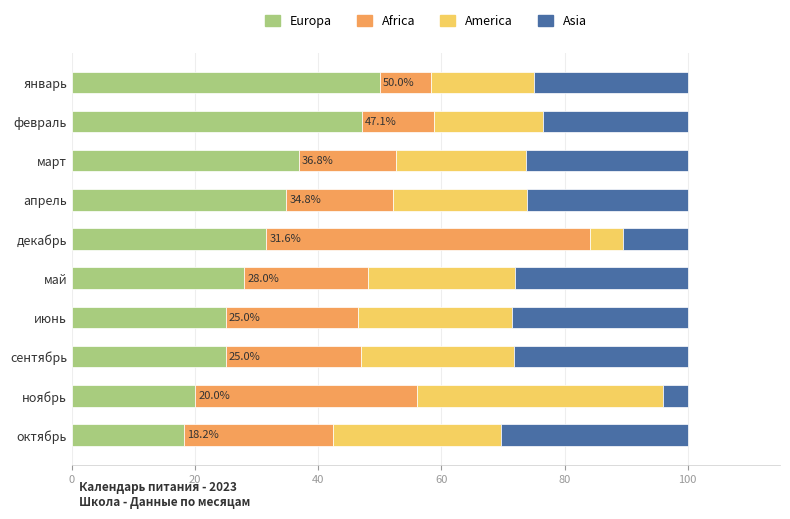

The Europa series shows 56.3 at апрель. True or false?

False